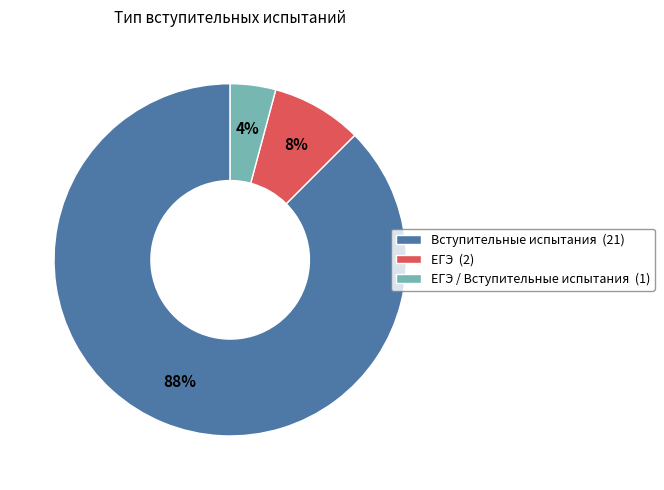

Is there a majority slice in this chart?

Yes